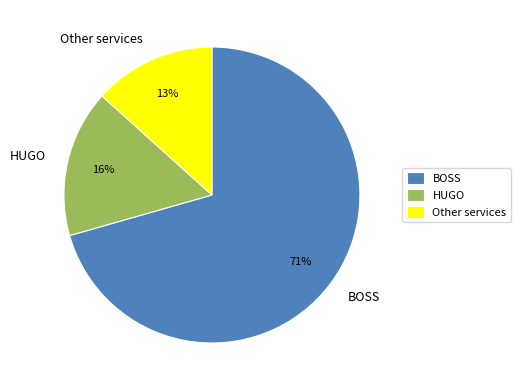

Rank the categories by value from highest to lowest.

BOSS, HUGO, Other services